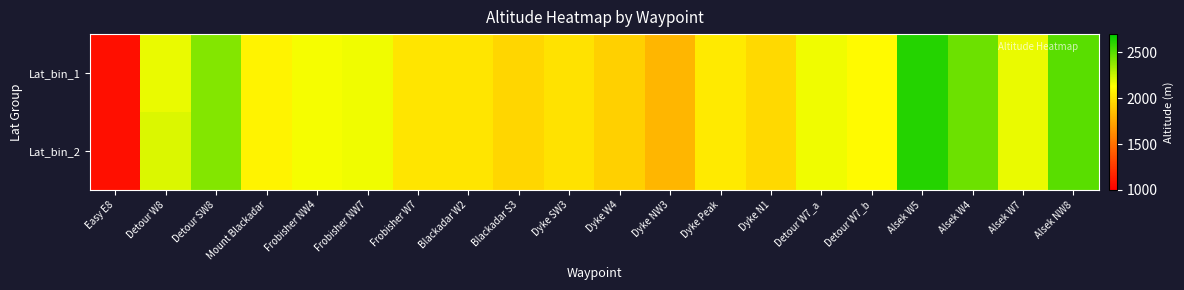

List the series in order of their overall mean, lowest first.

Lat_bin_1, Lat_bin_2